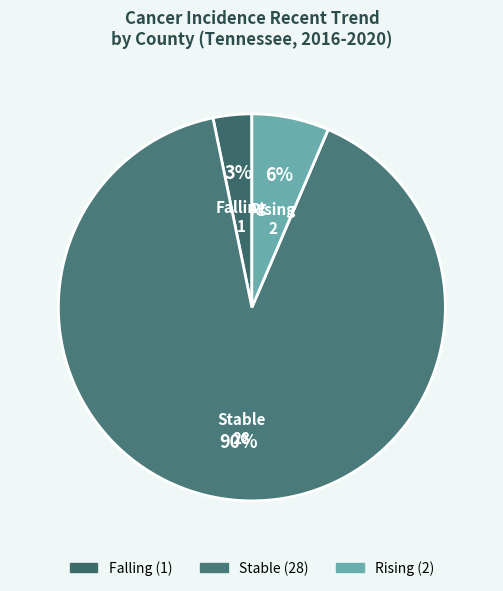

How many segments does this pie chart have?

3